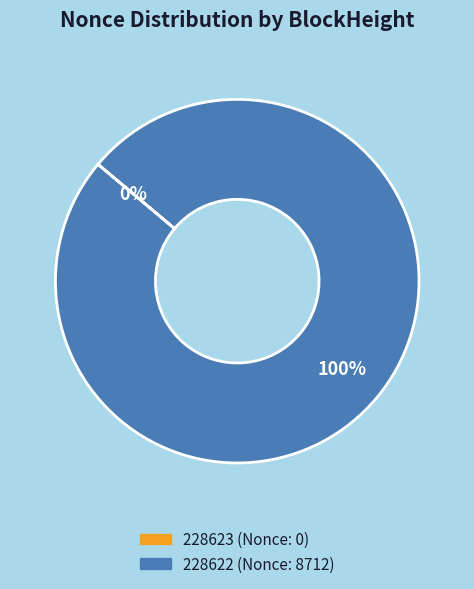

To the nearest percent, what is the average slice percentage?

50%